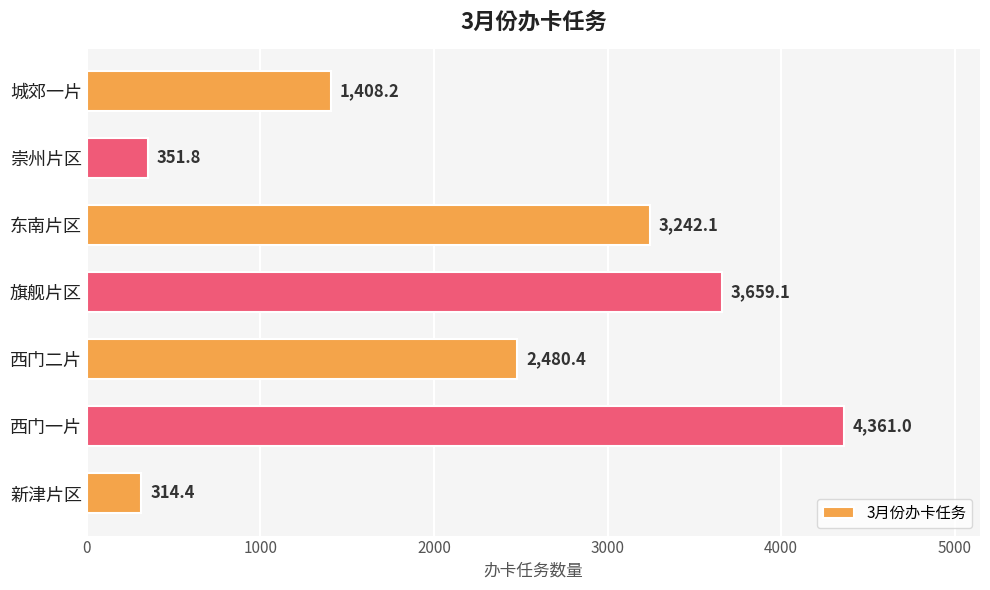

Reading top to bottom, list all the values displayed in this chart.

城郊一片=1408.2	崇州片区=351.8	东南片区=3242.1	旗舰片区=3659.1	西门二片=2480.4	西门一片=4361.0	新津片区=314.4